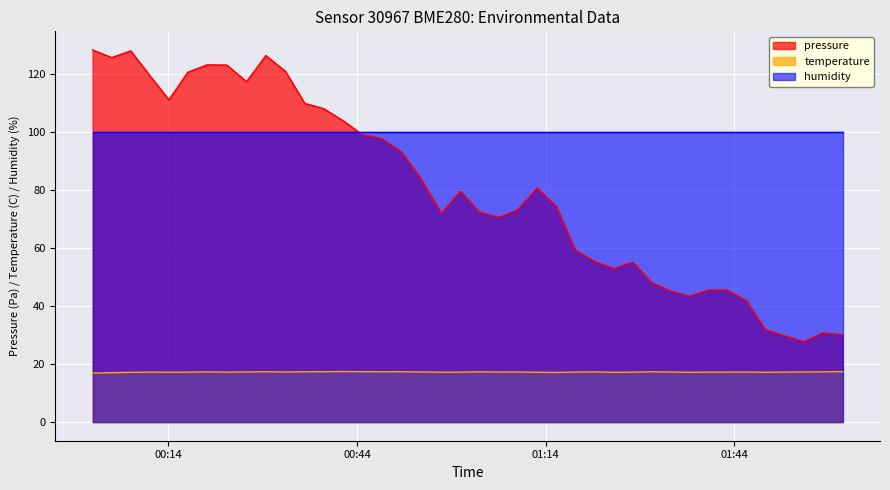

What is the maximum value shown in the chart?

128.4